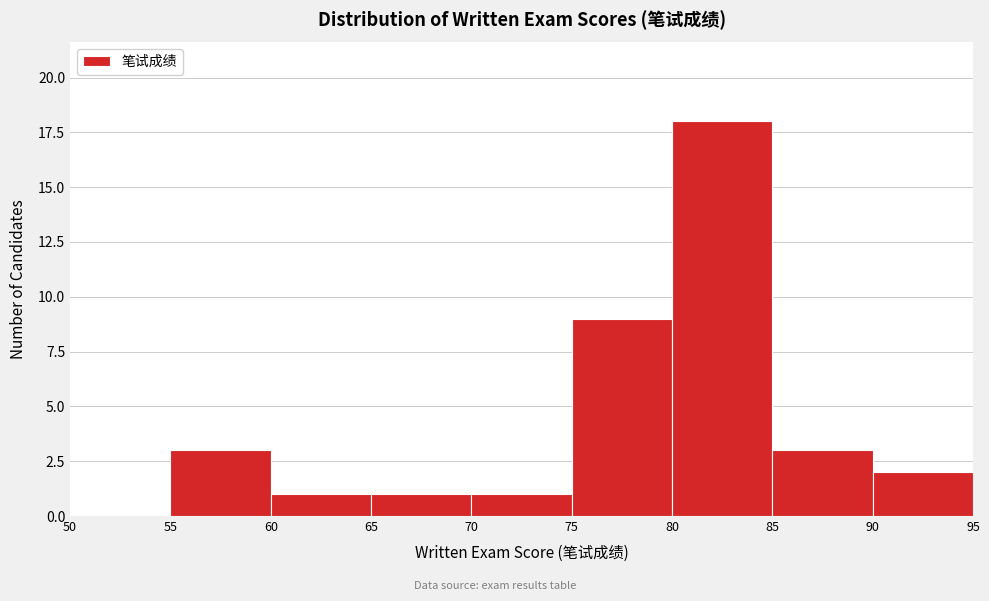

Reading left to right, transcribe this chart: for each bar, give the range it covers on the x-axis and its height. The values are not printed on the chart, so give them approximately, as read against the axis.

50 to 55: 0
55 to 60: 3
60 to 65: 1
65 to 70: 1
70 to 75: 1
75 to 80: 9
80 to 85: 18
85 to 90: 3
90 to 95: 2